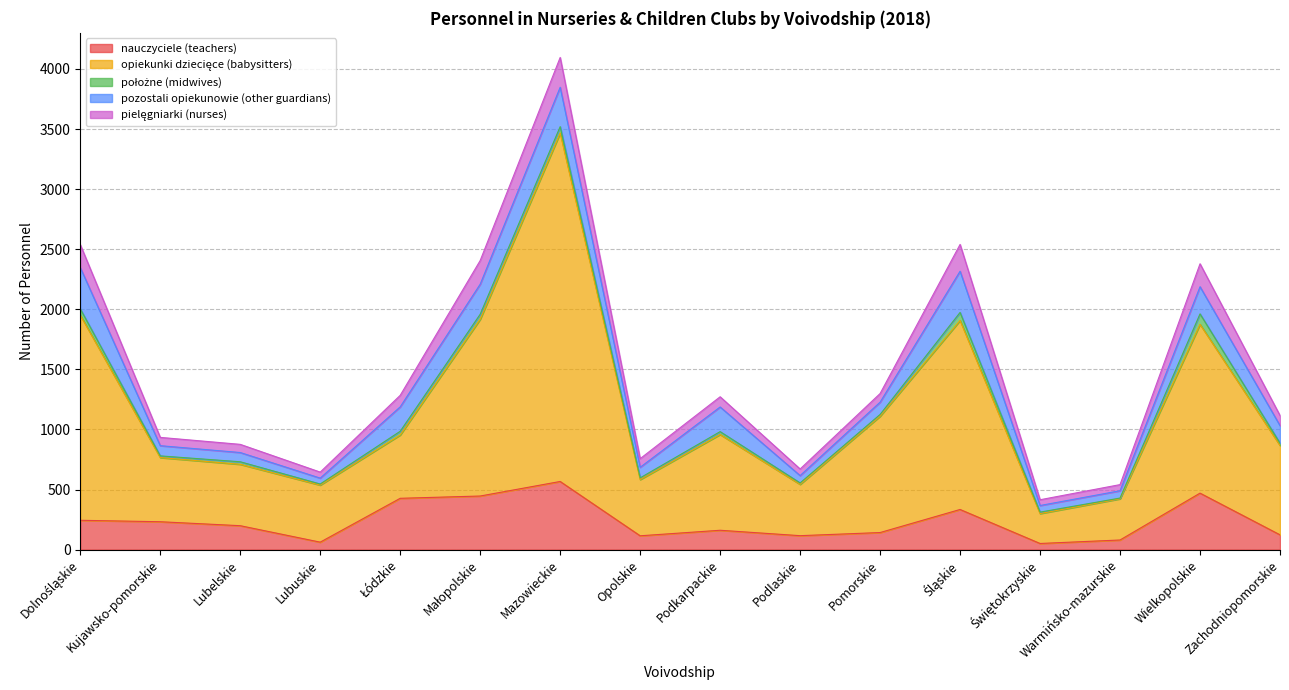

What is the label of the 15th point from the right?

Kujawsko-pomorskie